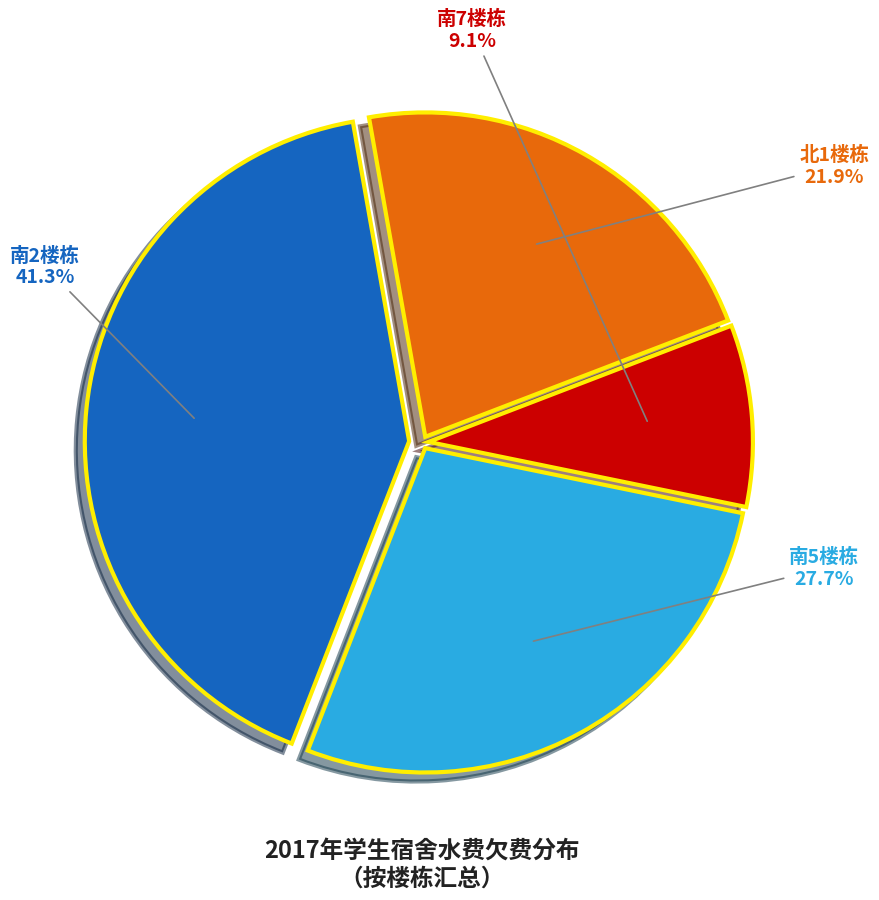

Does any single category account for the majority?

No